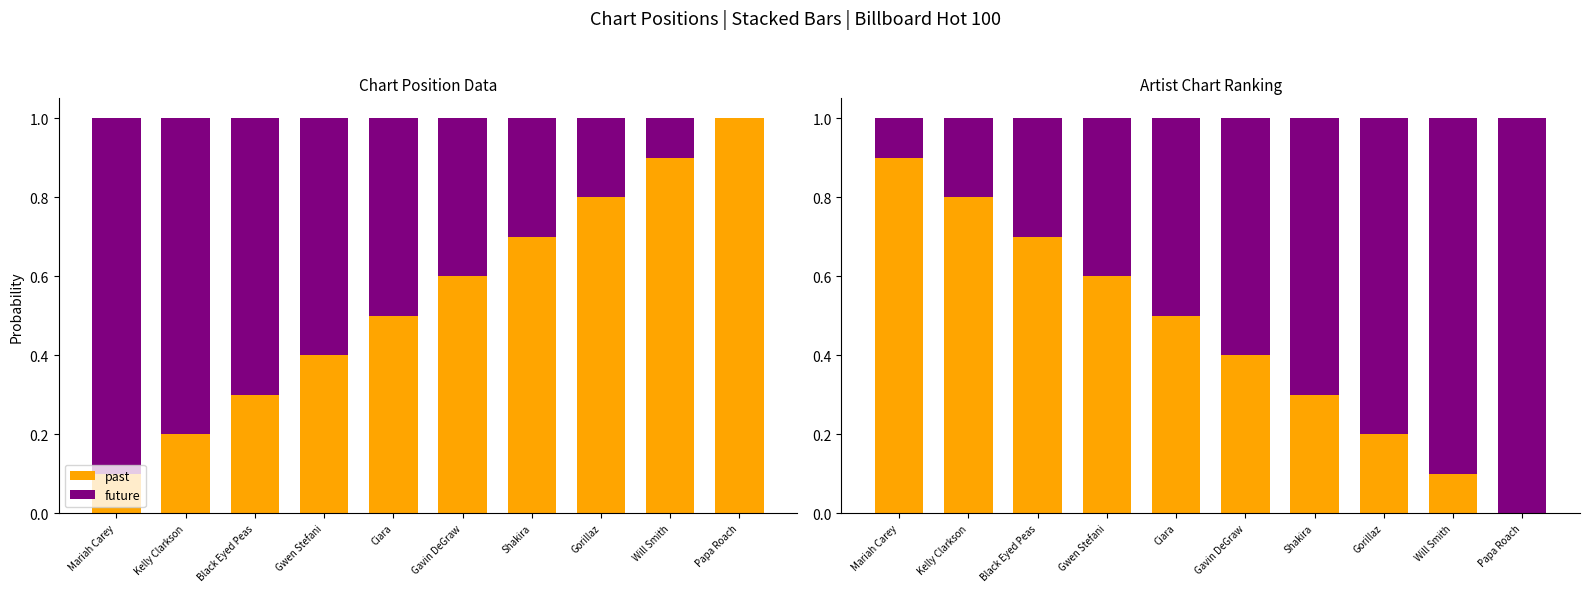

How many distinct data groups are displayed?

2